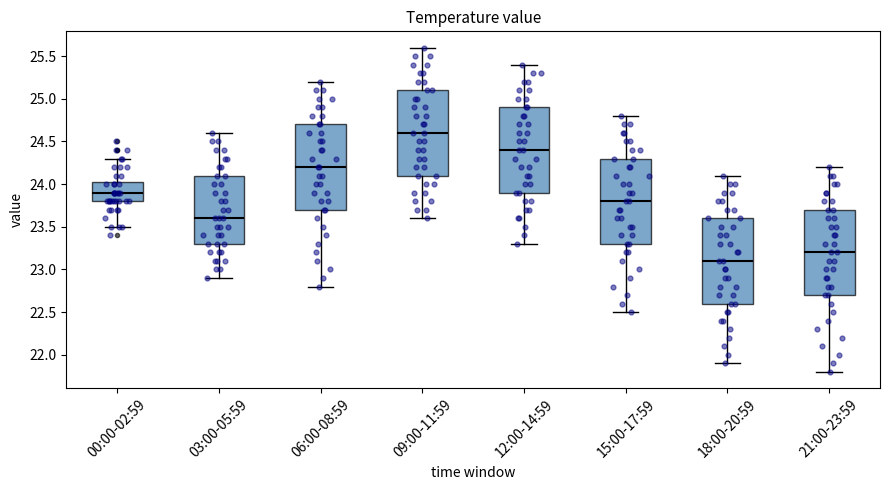

Where does the upper whisker of the box for 09:00-11:59 end on the y-axis? The values are not printed on the chart, so give them approximately, as read against the axis.

25.60